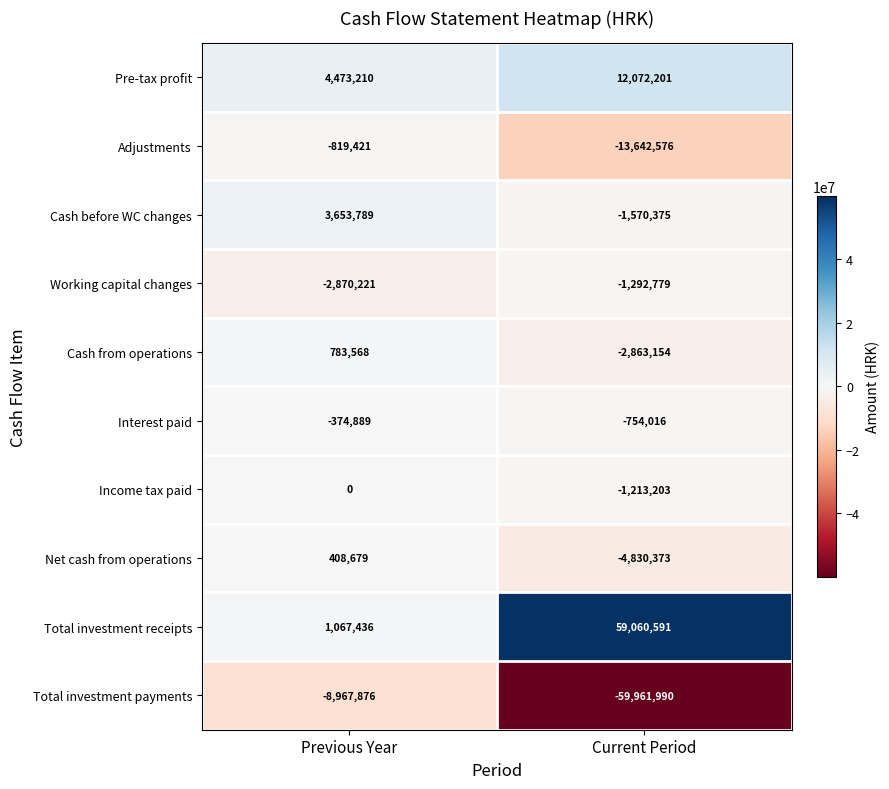

True or false: Total investment payments has a value of -2235299 at Previous Year.

False